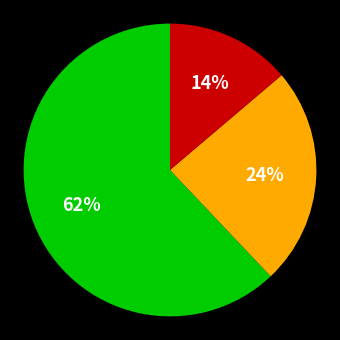

How many segments does this pie chart have?

3